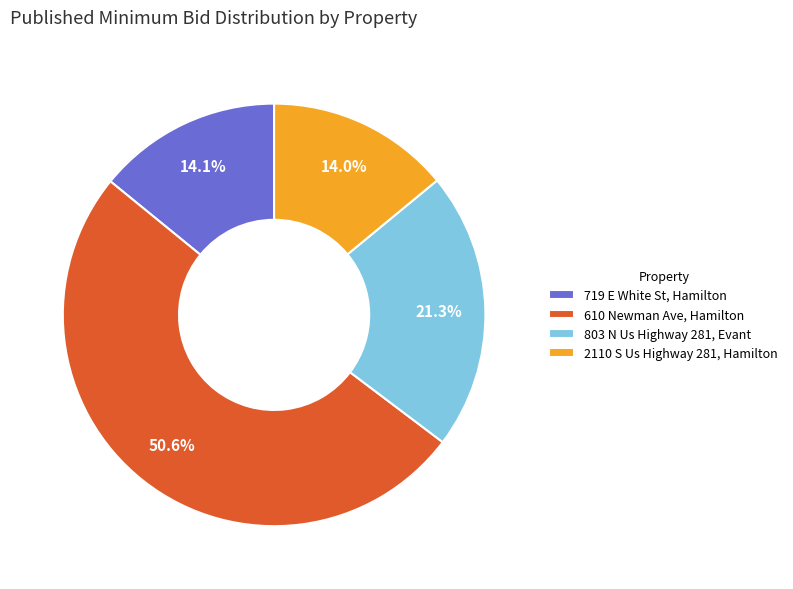

Count the number of slices in the pie.

4